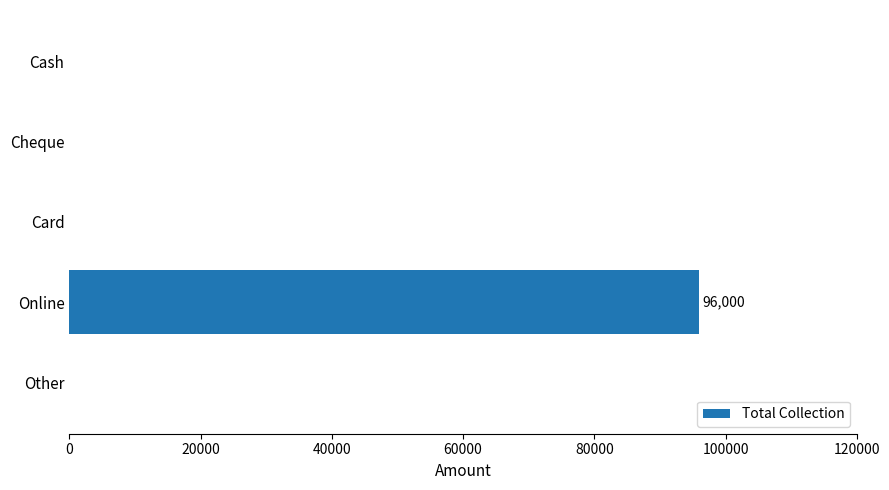

What is the sum of all values?

96000